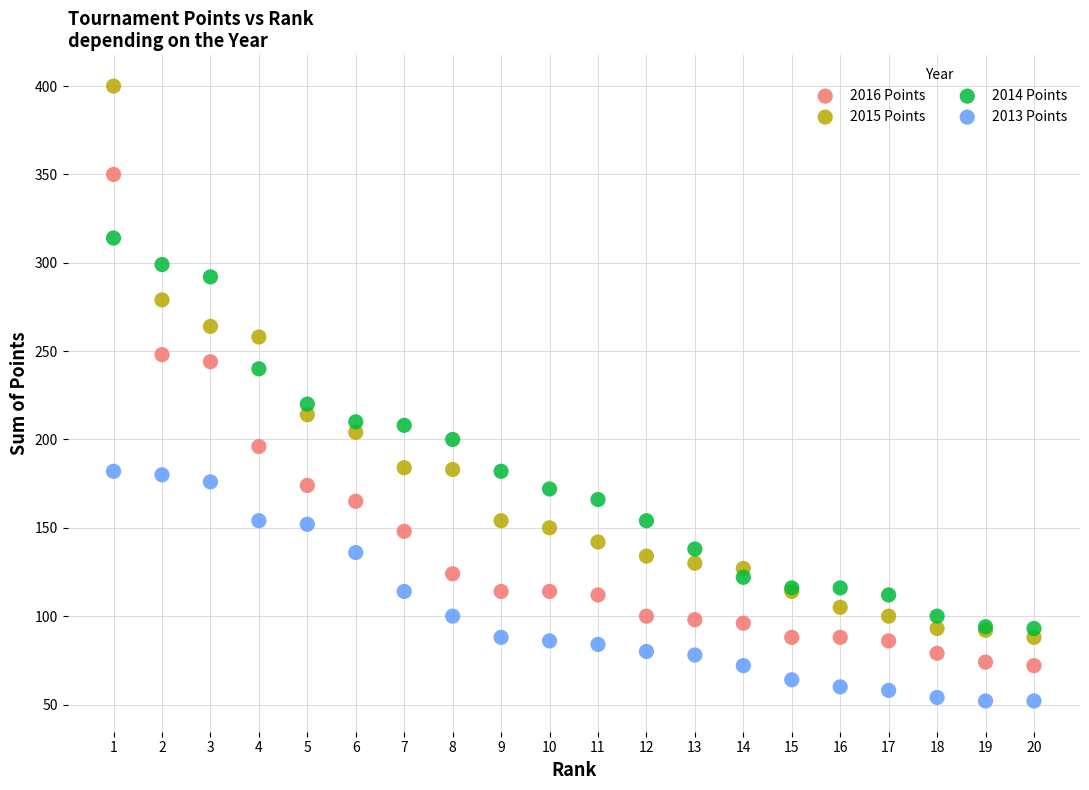

Across all series, what Y value is closest to 226?

220